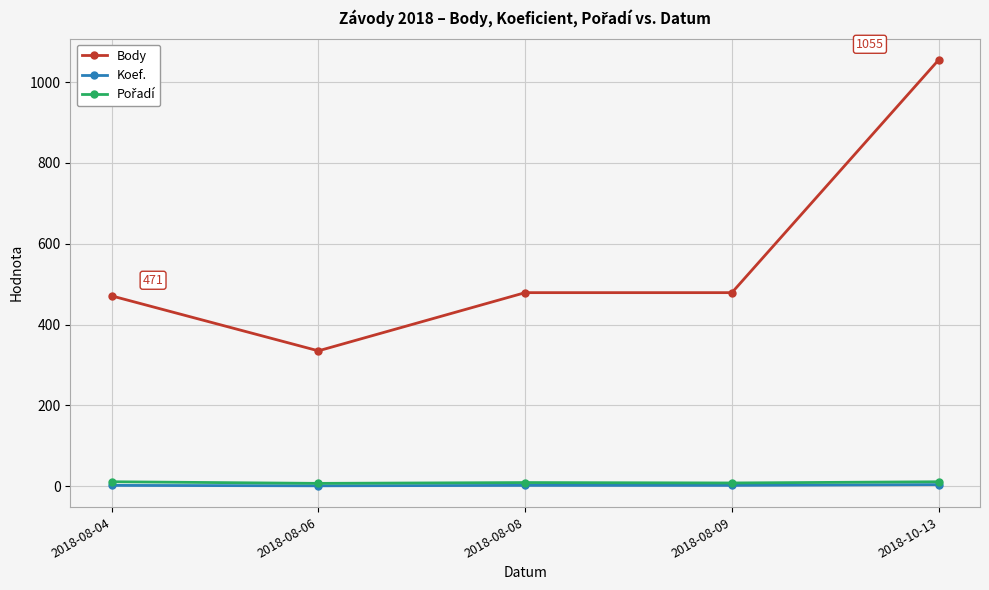

True or false: Body has more than 2 points higher than both neighbors.

False